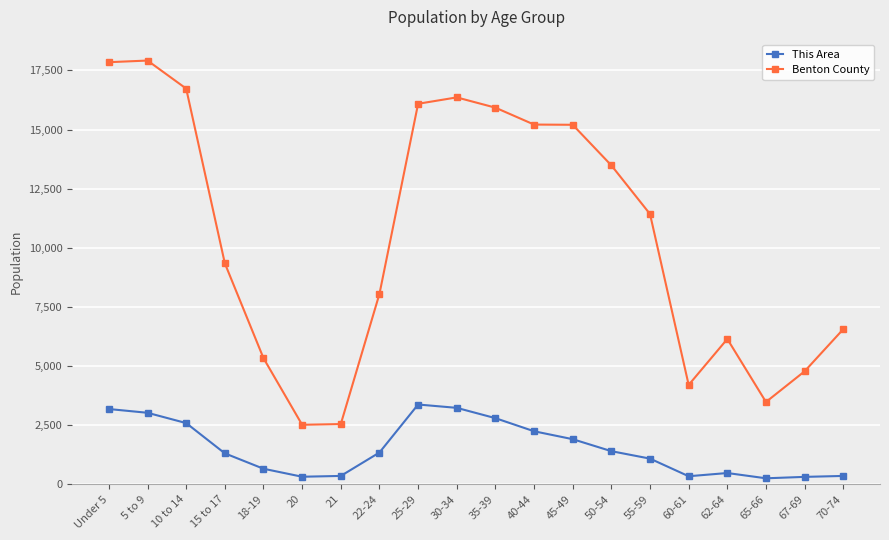

True or false: This Area and Benton County cross at least once.

False